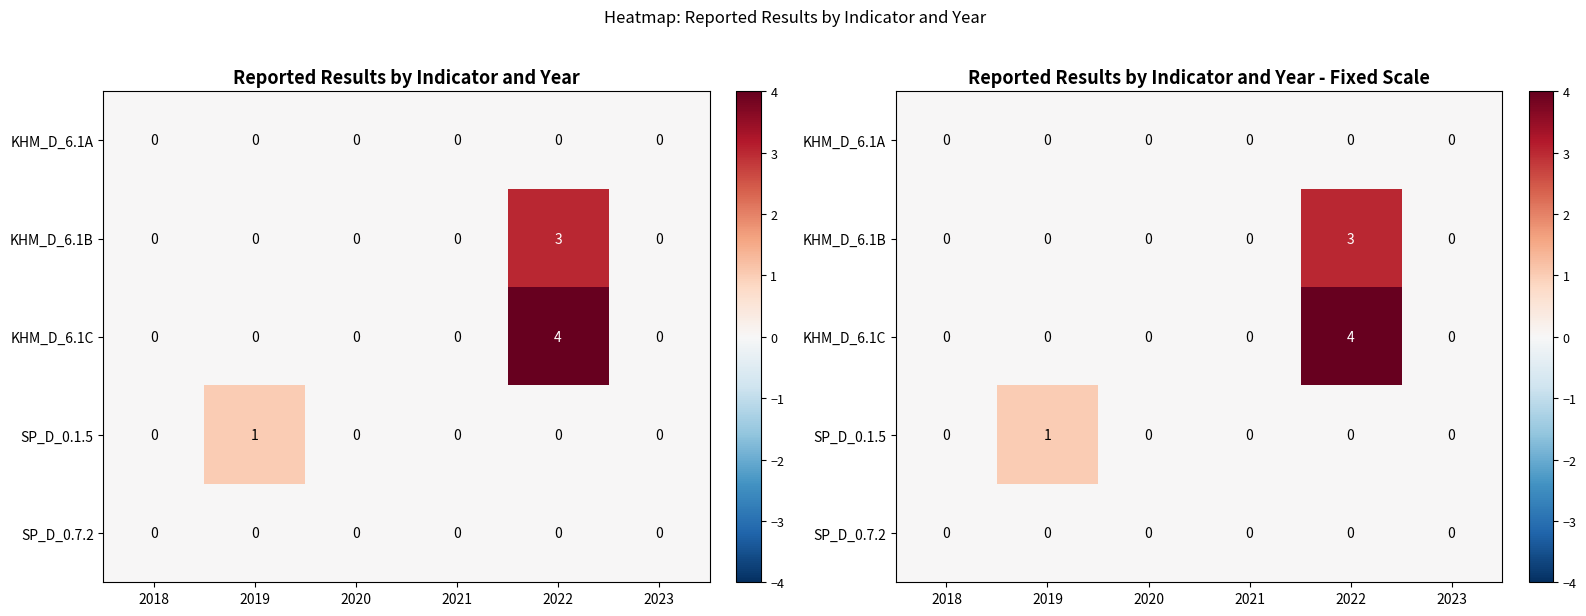

Between 2022 and 2023, which series saw the biggest shift?

KHM_D_6.1C